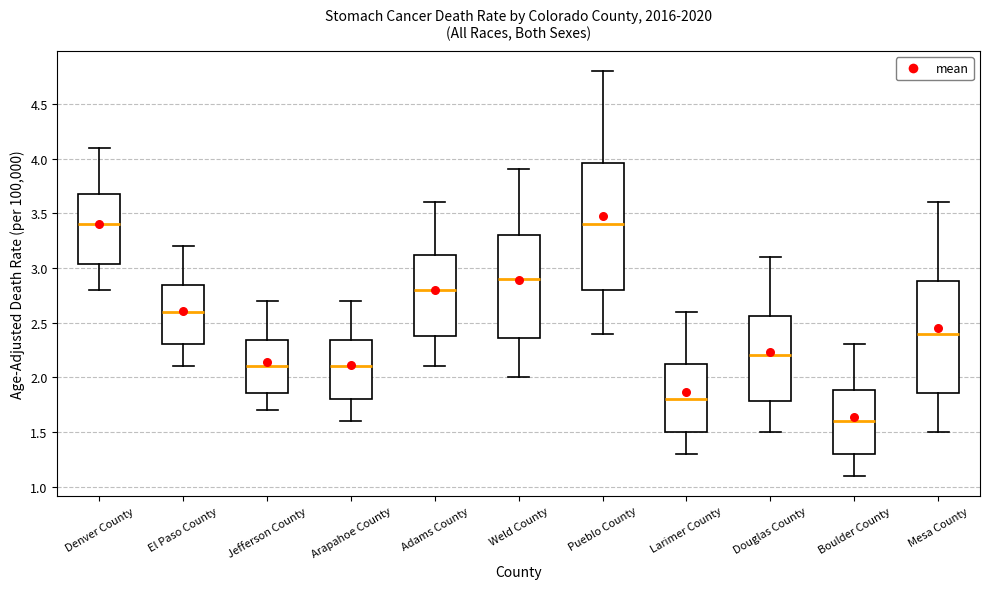

Which box is the tallest, from its lower edge to its upper edge?

Pueblo County